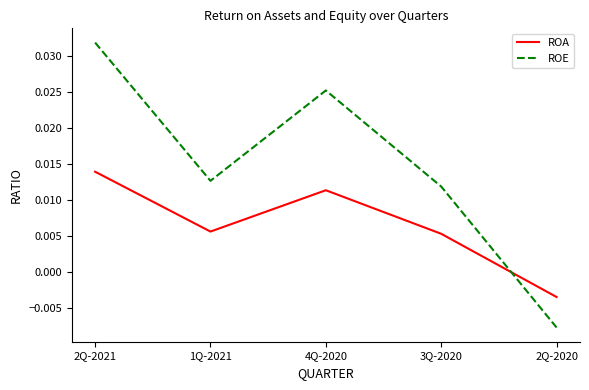

What are all the series names shown in the legend?

ROA, ROE